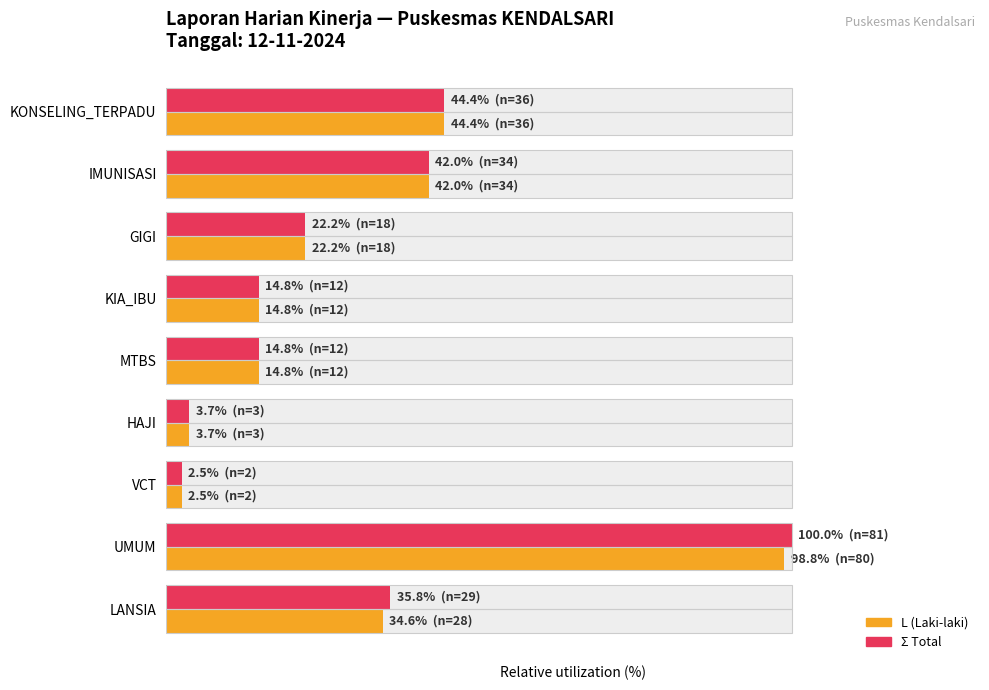

What are all the series names shown in the legend?

L (Laki-laki), Σ Total